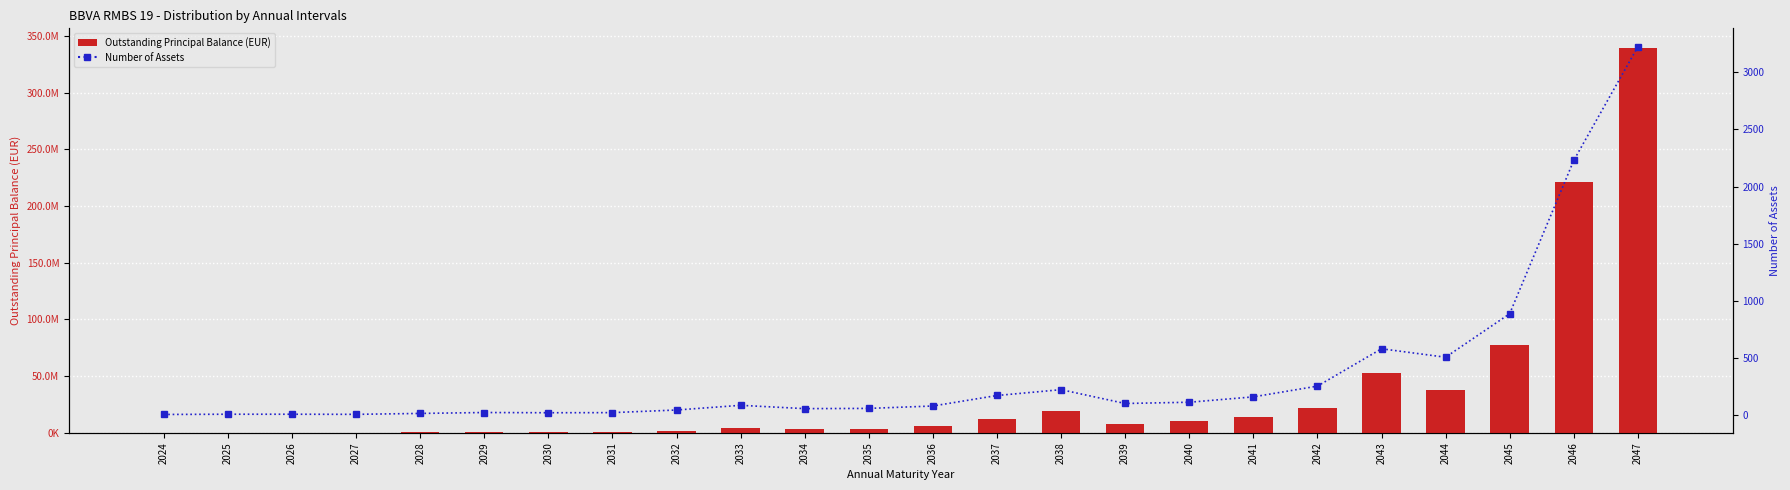

True or false: Outstanding Principal Balance (EUR) has a value of 18201.4 at 2024.

True